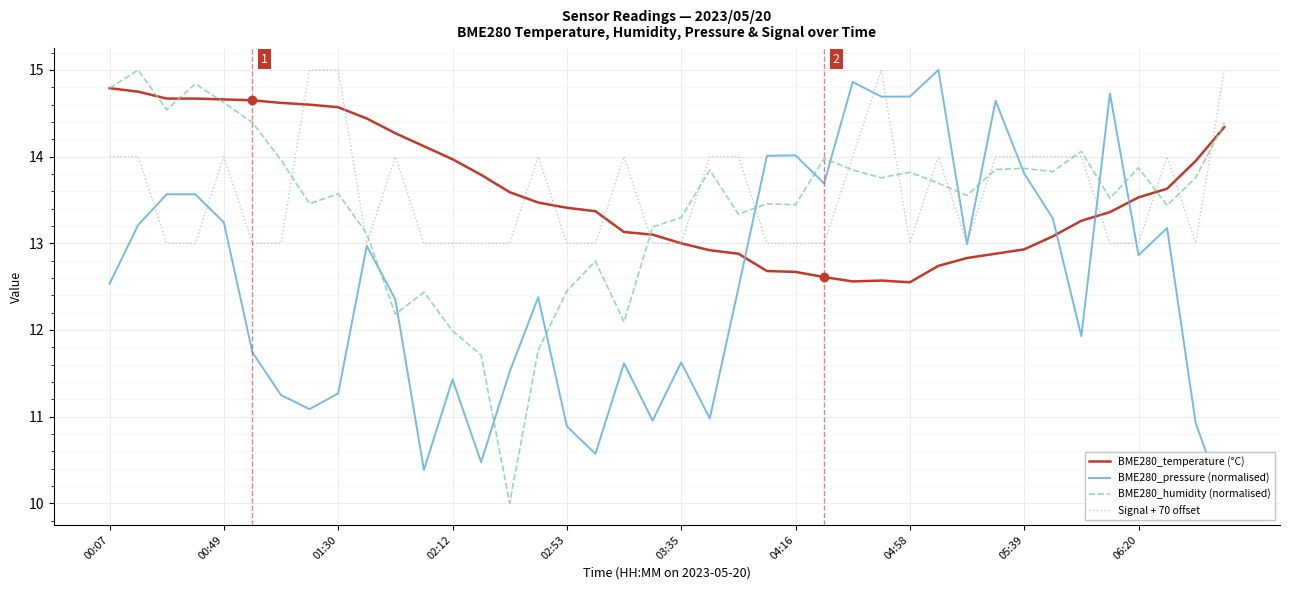

What is the lowest value of the BME280_temperature (°C) series?

12.6